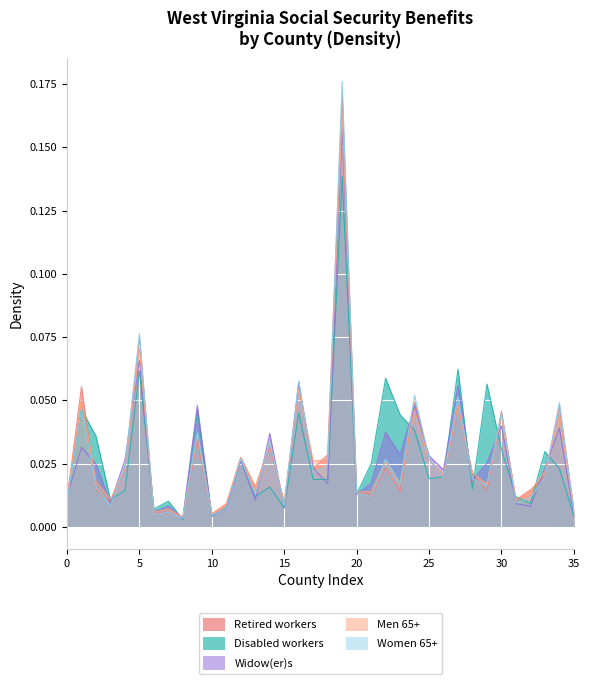

What is the sum of all Retired workers values?

1.0